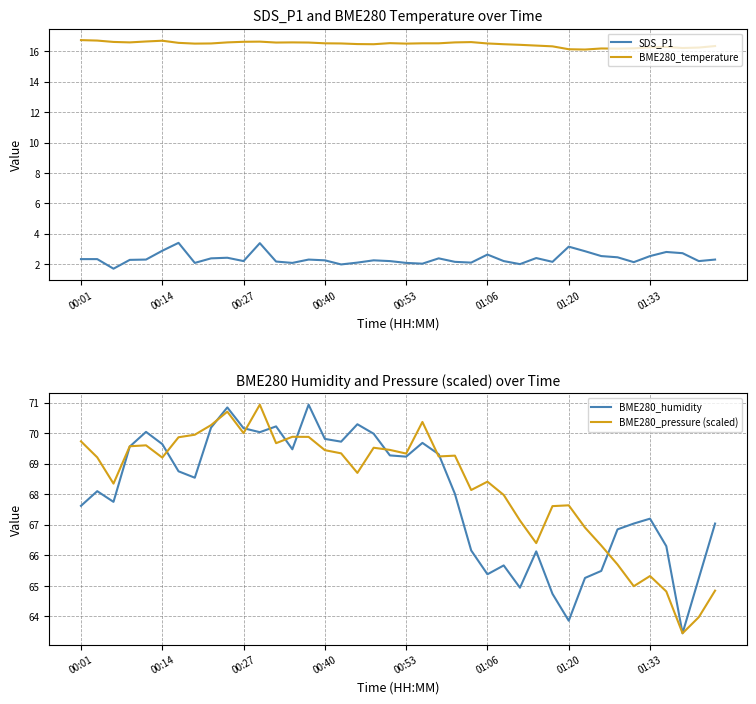

Where is BME280_pressure (scaled) nearest to the value 67?

31